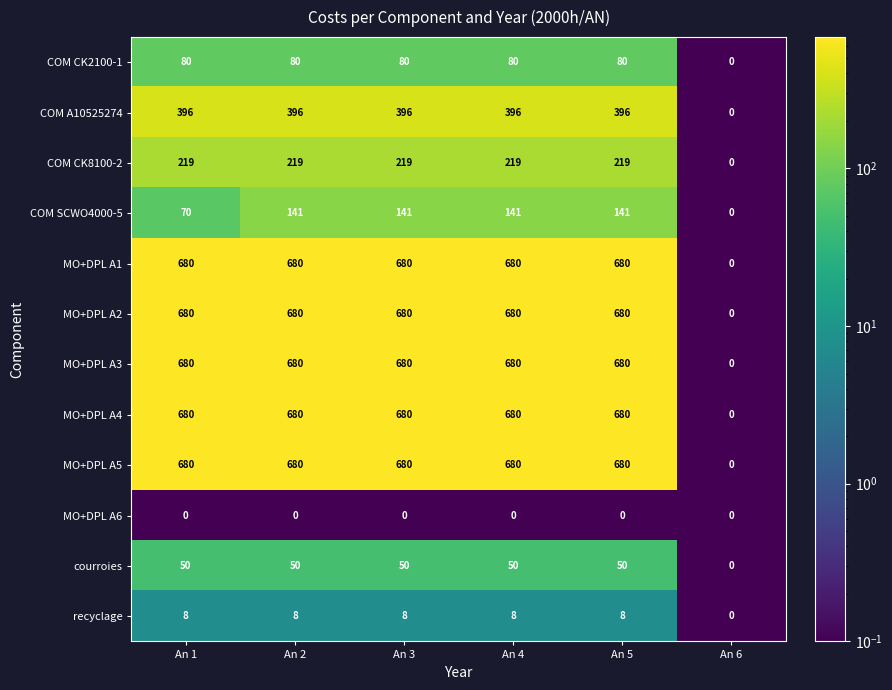

What is the difference between the highest and lowest values at An 2?

680